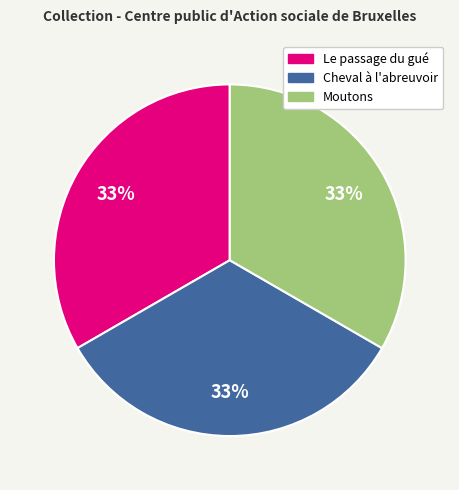

What percentage is the Moutons slice, to the nearest percent?

33%